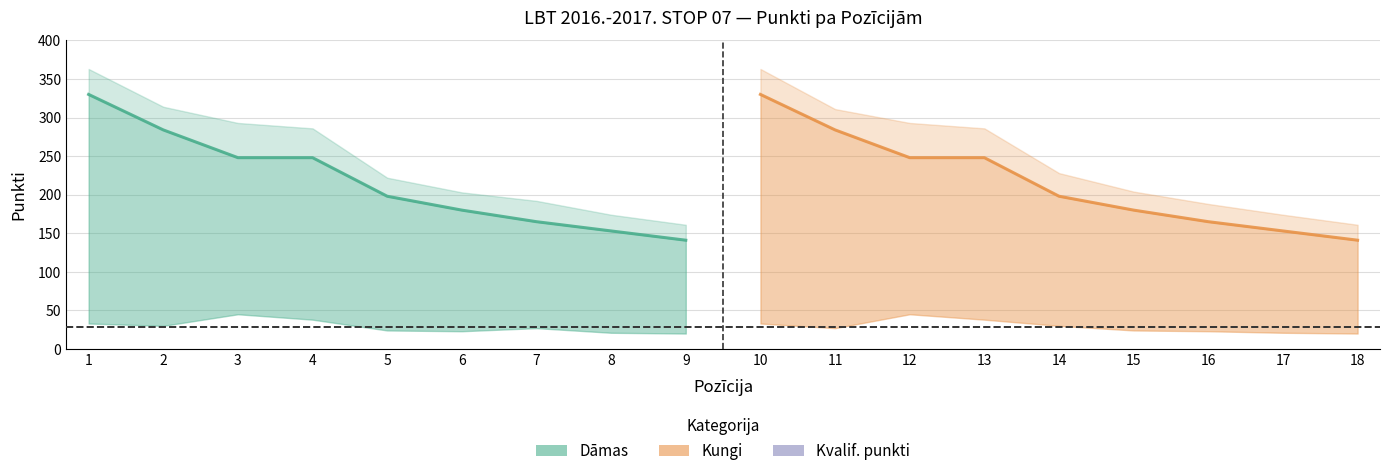

Reading left to right, what are all the values shown in this chart?

Dāmas (Fināl. punkti): 330	284	248	248	198	180	165	153	141
Kungi (Fināl. punkti): 330	284	248	248	198	180	165	153	141